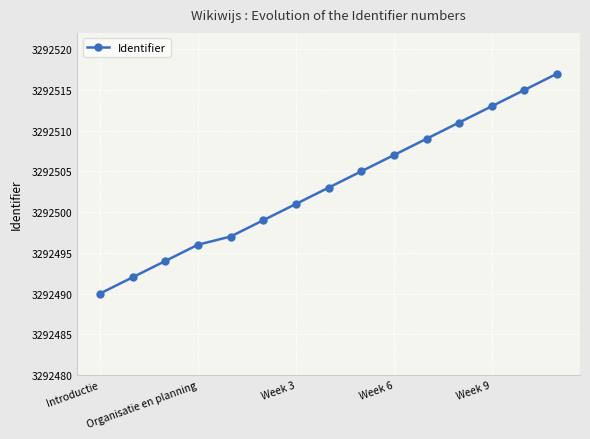

What is the smallest value displayed?

3292490